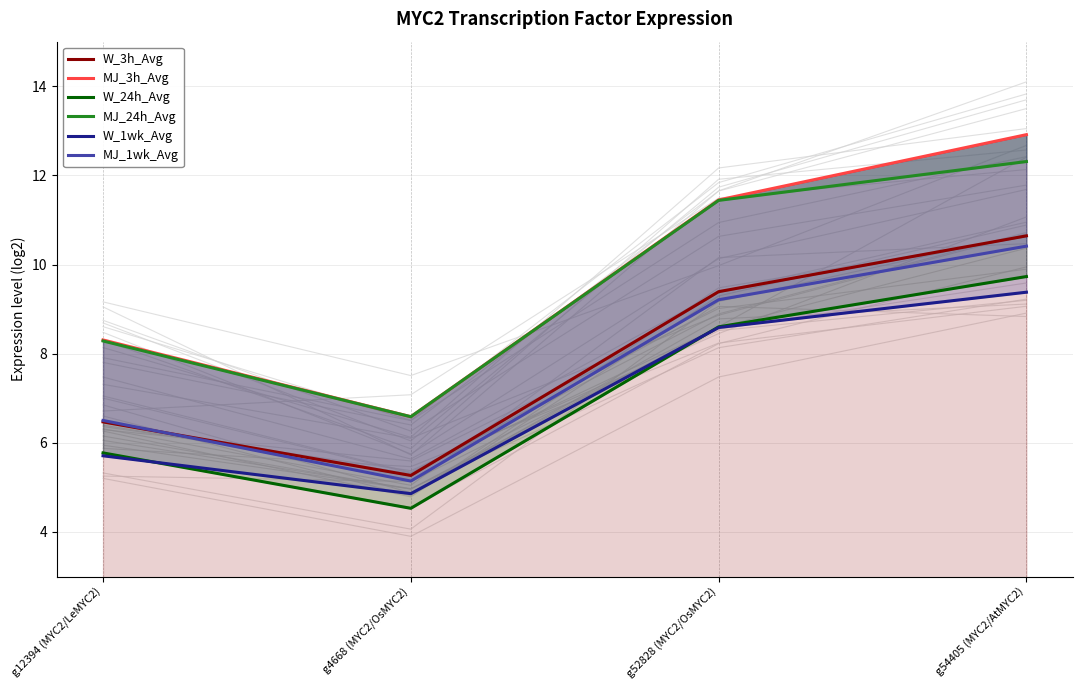

In MJ_24h_Avg, how many points are lower than both neighbors (excluding endpoints)?

1